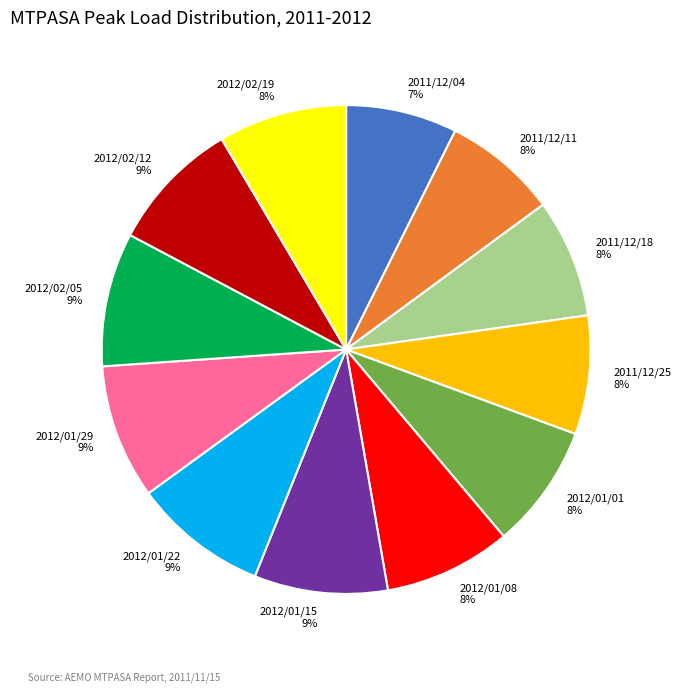

How many slices are in this pie chart?

12